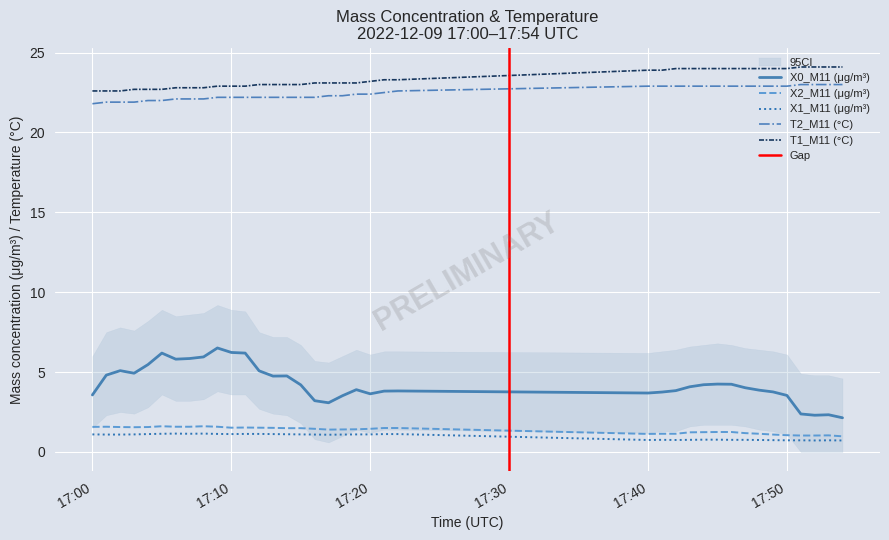

List the series in order of their peak value, highest first.

T1_M11 (°C), T2_M11 (°C), X0_M11 (μg/m³), X2_M11 (μg/m³), X1_M11 (μg/m³)